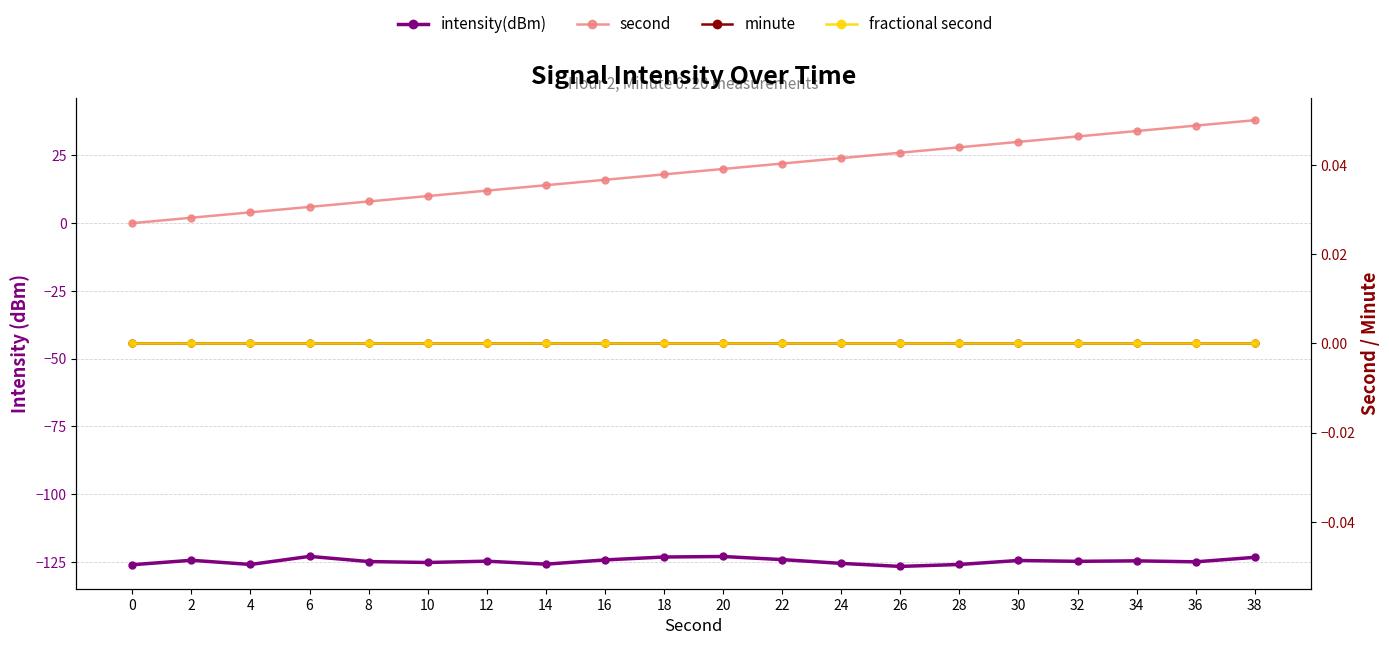

Reading left to right, extract all data points from this chart.

intensity(dBm): -126.1	-124.4	-126.0	-123.0	-124.9	-125.3	-124.8	-125.9	-124.3	-123.2	-123.0	-124.2	-125.6	-126.7	-126.0	-124.5	-124.8	-124.7	-125.0	-123.4
second: 0.0	2.0	4.0	6.0	8.0	10.0	12.0	14.0	16.0	18.0	20.0	22.0	24.0	26.0	28.0	30.0	32.0	34.0	36.0	38.0
minute: 0.0	0.0	0.0	0.0	0.0	0.0	0.0	0.0	0.0	0.0	0.0	0.0	0.0	0.0	0.0	0.0	0.0	0.0	0.0	0.0
fractional second: 0.0	0.0	0.0	0.0	0.0	0.0	0.0	0.0	0.0	0.0	0.0	0.0	0.0	0.0	0.0	0.0	0.0	0.0	0.0	0.0